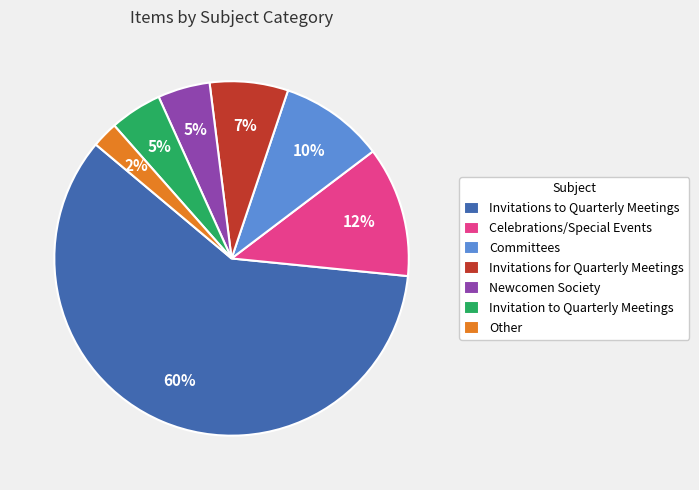

What is the ratio of the value at Committees to the value at Newcomen Society?

2.0